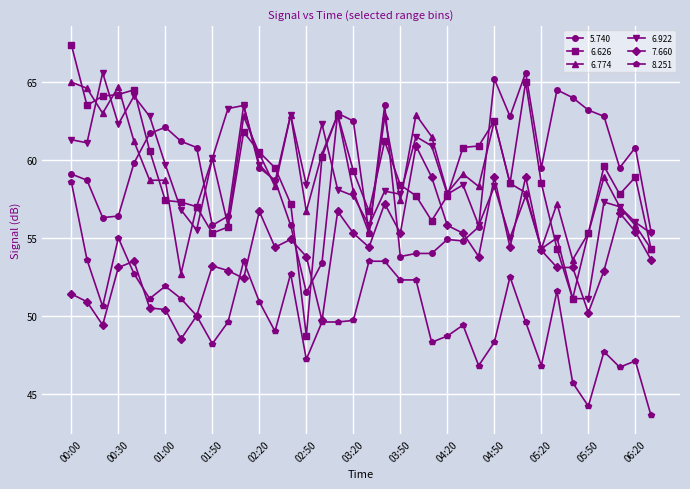

Does the chart have visible grid lines?

Yes